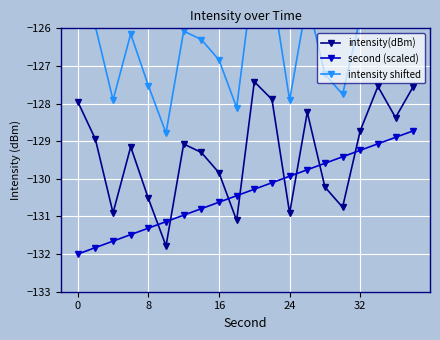

What is the minimum value for intensity(dBm)?

-131.8